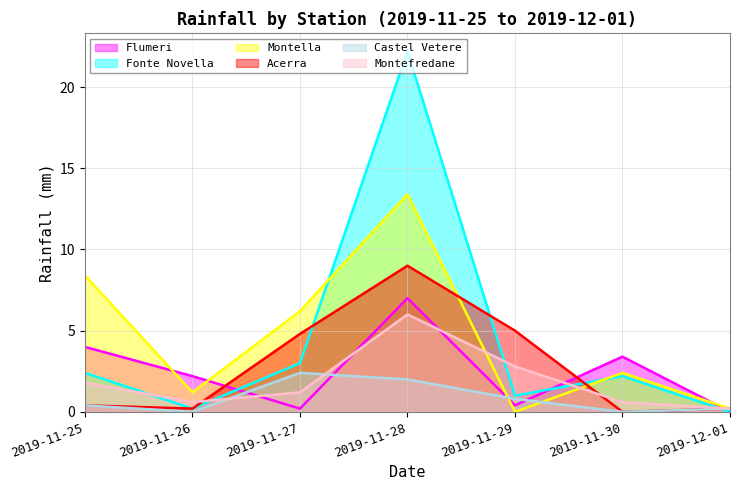

How many positive values does the Montella series have?

6